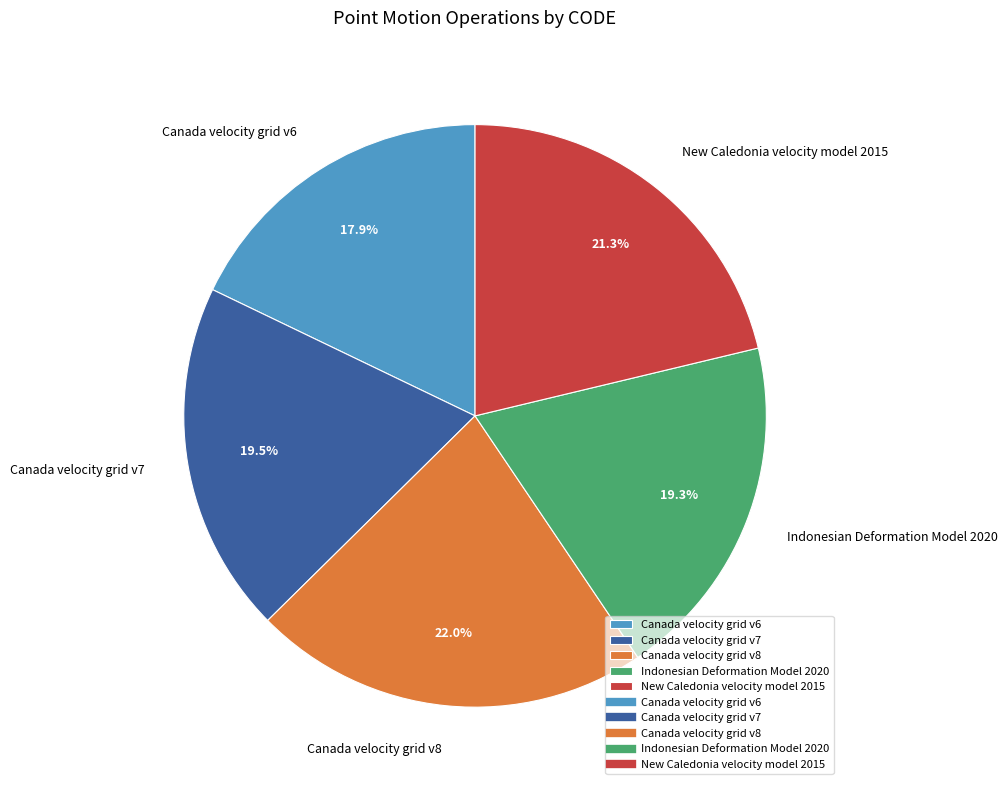

Do Canada velocity grid v8 and Indonesian Deformation Model 2020 together represent more than half of the pie?

No